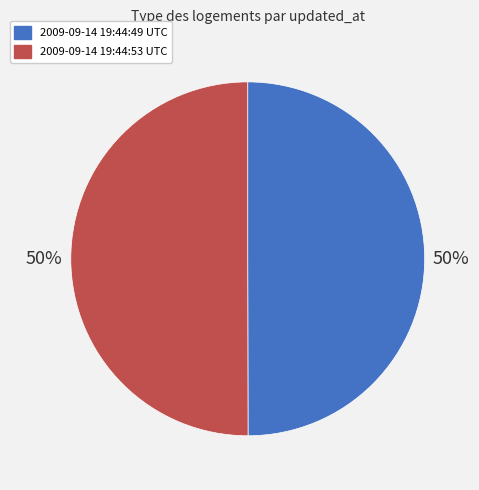

Is the sum of 2009-09-14 19:44:53 UTC and 2009-09-14 19:44:49 UTC greater than half?

Yes